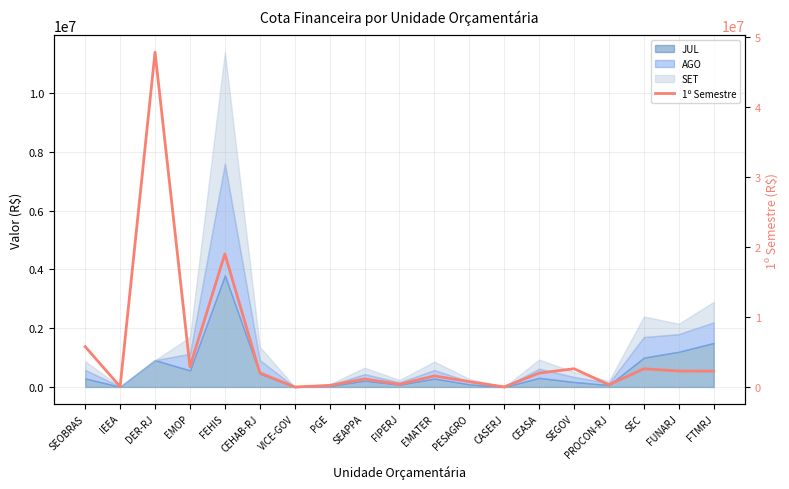

True or false: there are more than 0 points higher than both neighbors.

True